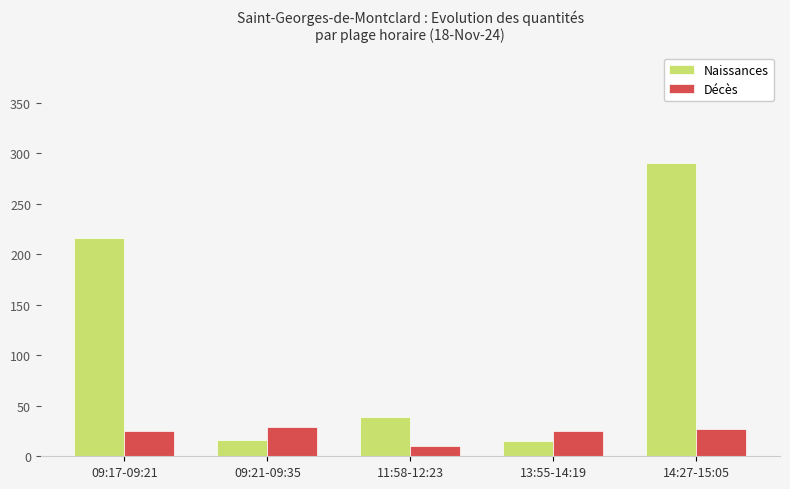

How many data points does each series have?

5